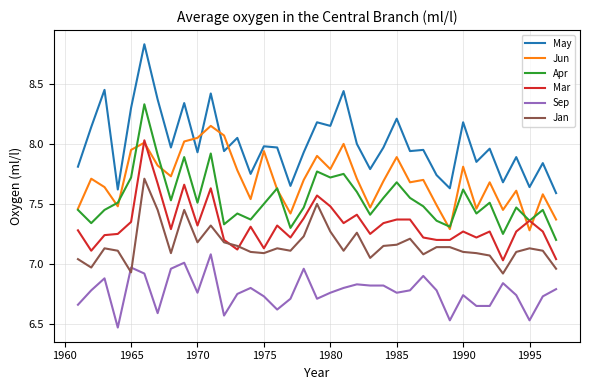

True or false: May and Apr cross at least once.

False